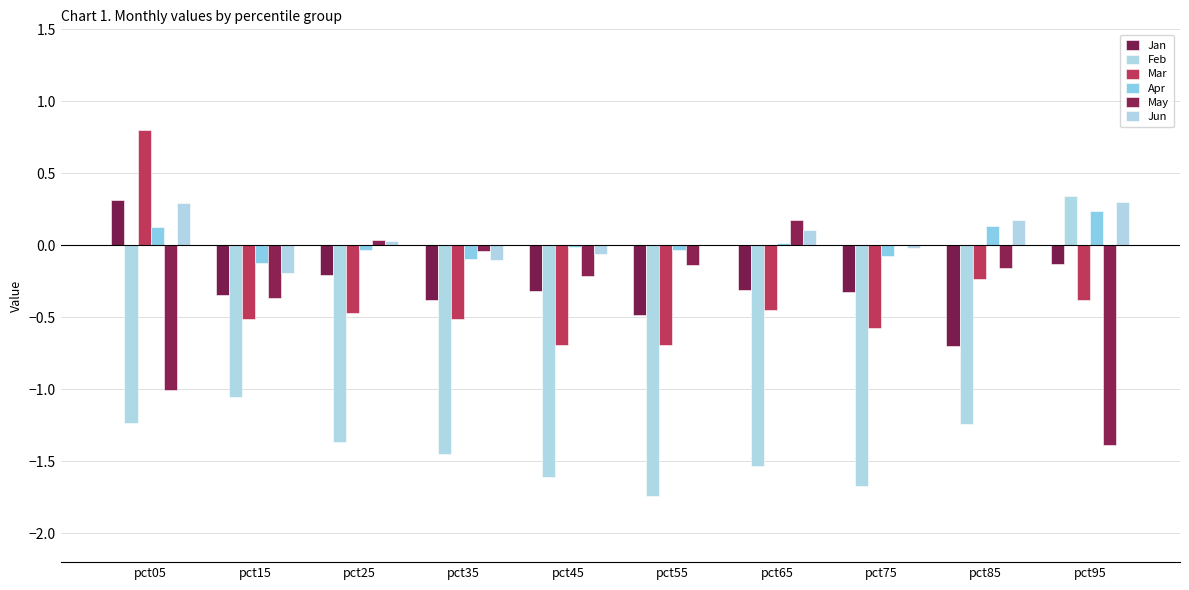

What are all the series names shown in the legend?

Jan, Feb, Mar, Apr, May, Jun